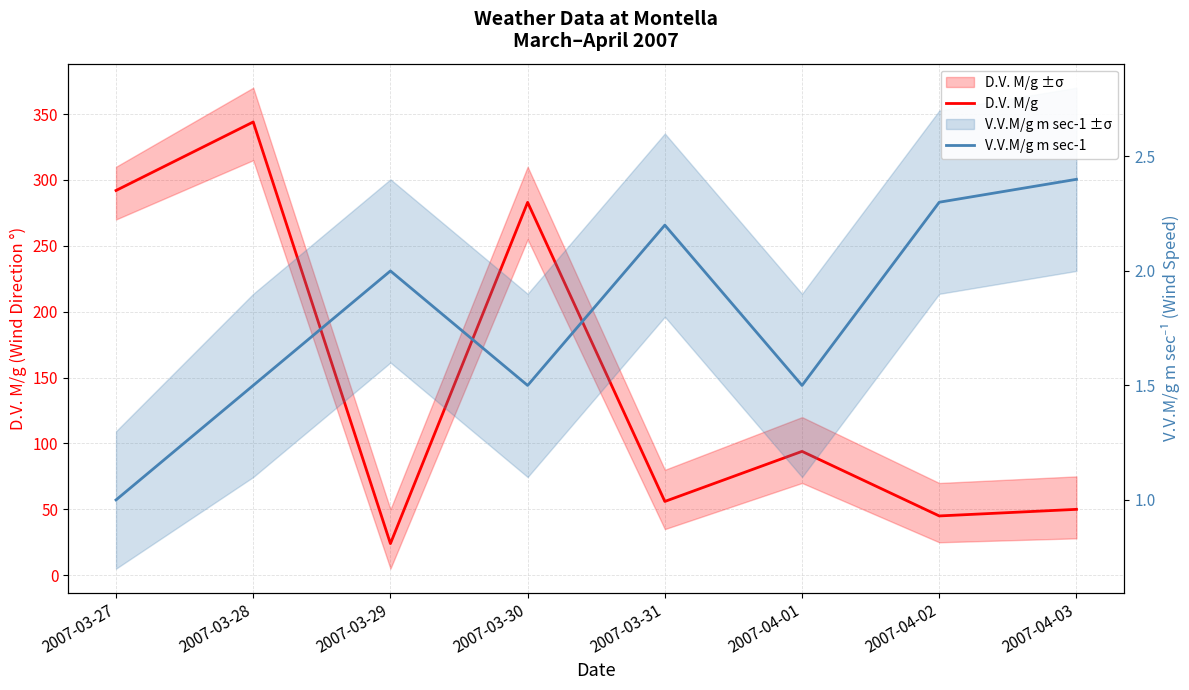

Is this an area chart (filled region under the line)?

No